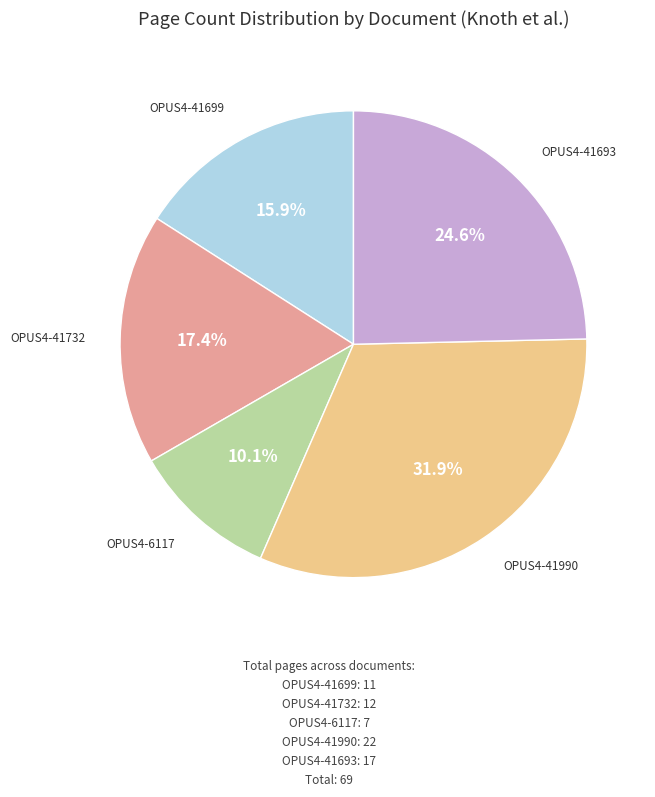

How many segments does this pie chart have?

5